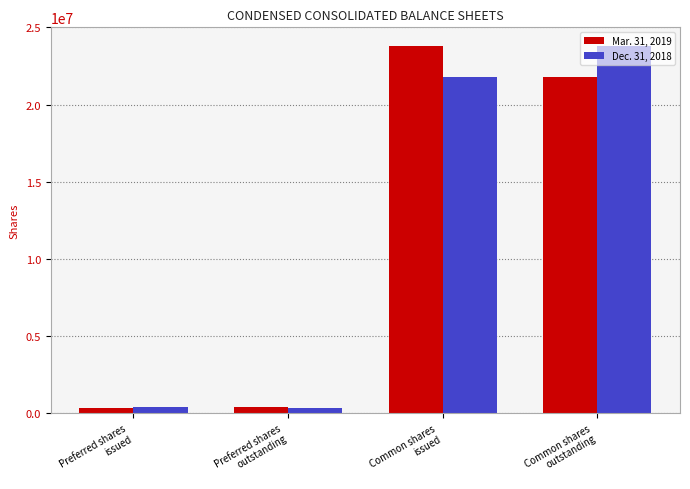

What is the approximate value of Dec. 31, 2018 at Common shares
outstanding, to the nearest 50?

23811650